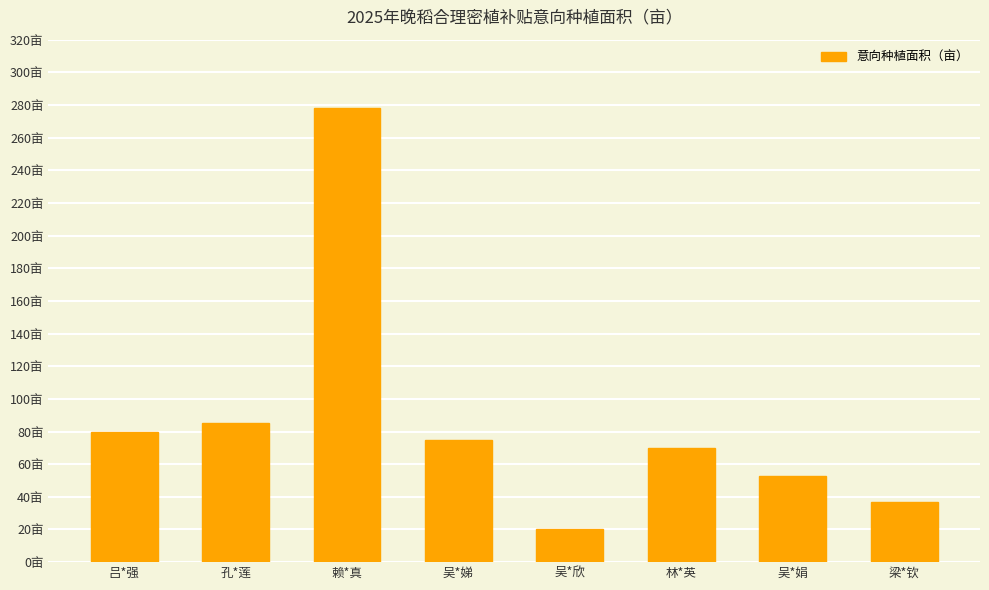

What is the difference between the second highest and second lowest values?

48